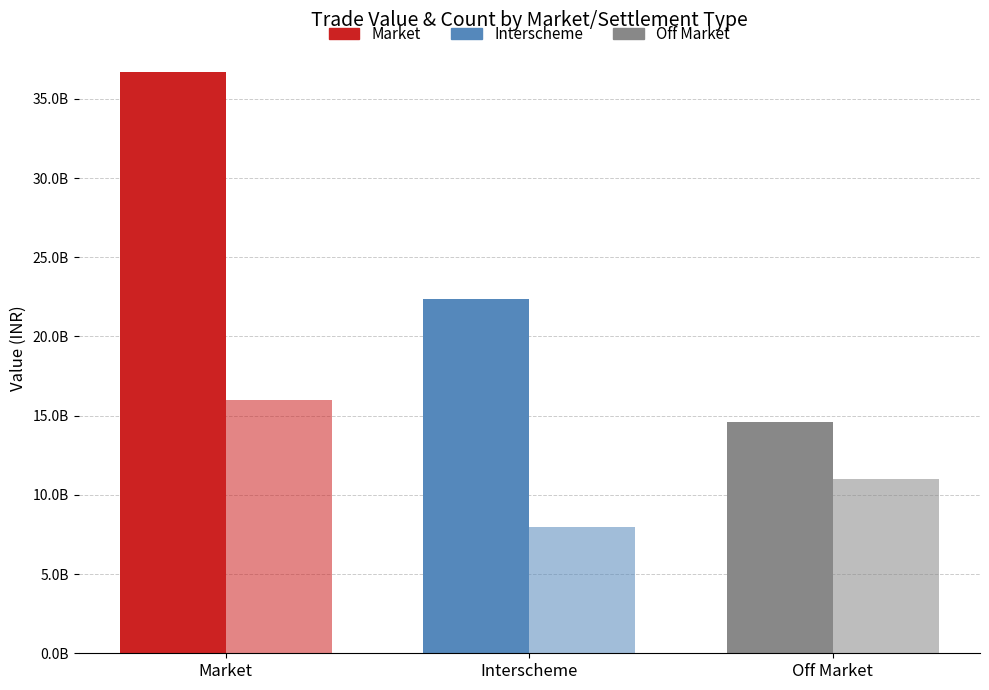

Does the chart contain stacked bars?

No